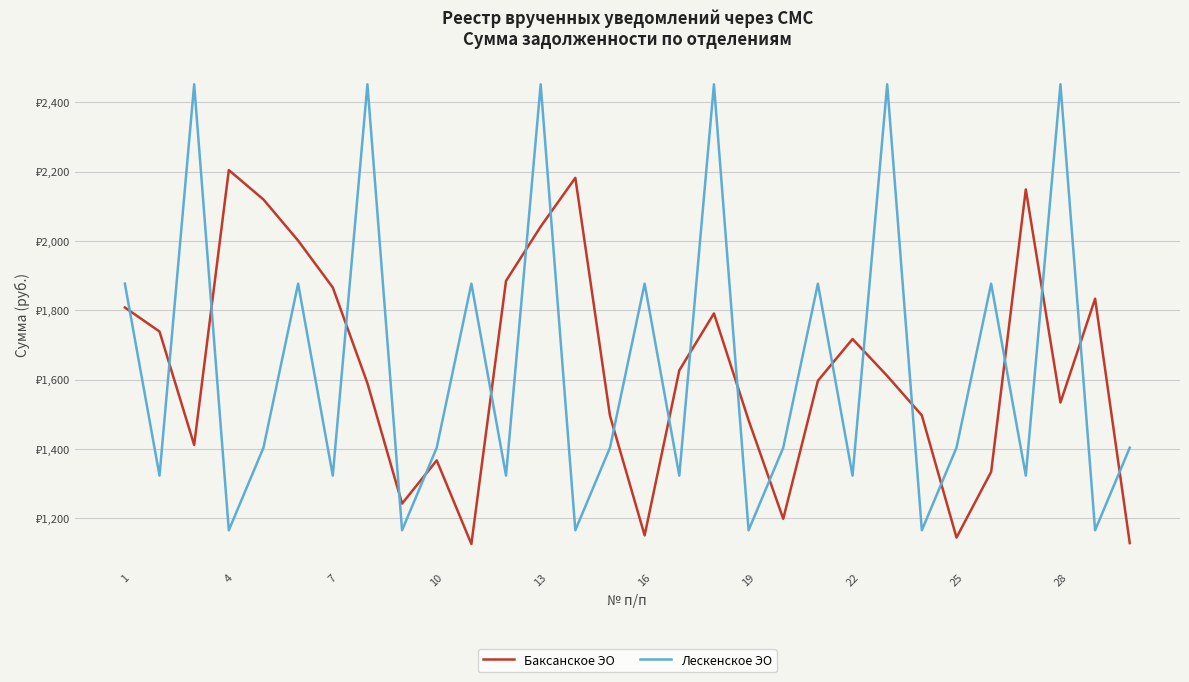

What are all the series names shown in the legend?

Баксанское ЭО, Лескенское ЭО